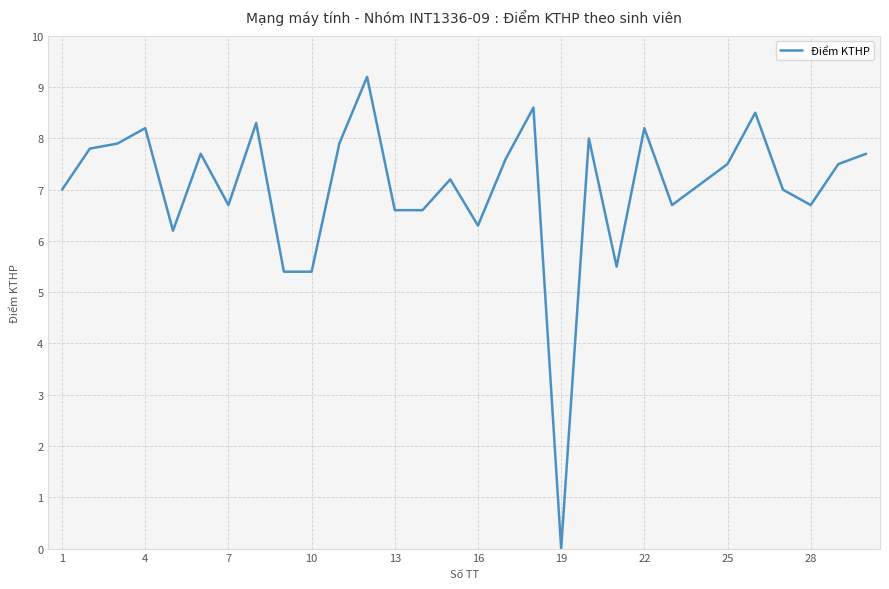

What is the difference between the maximum and minimum values?

9.2